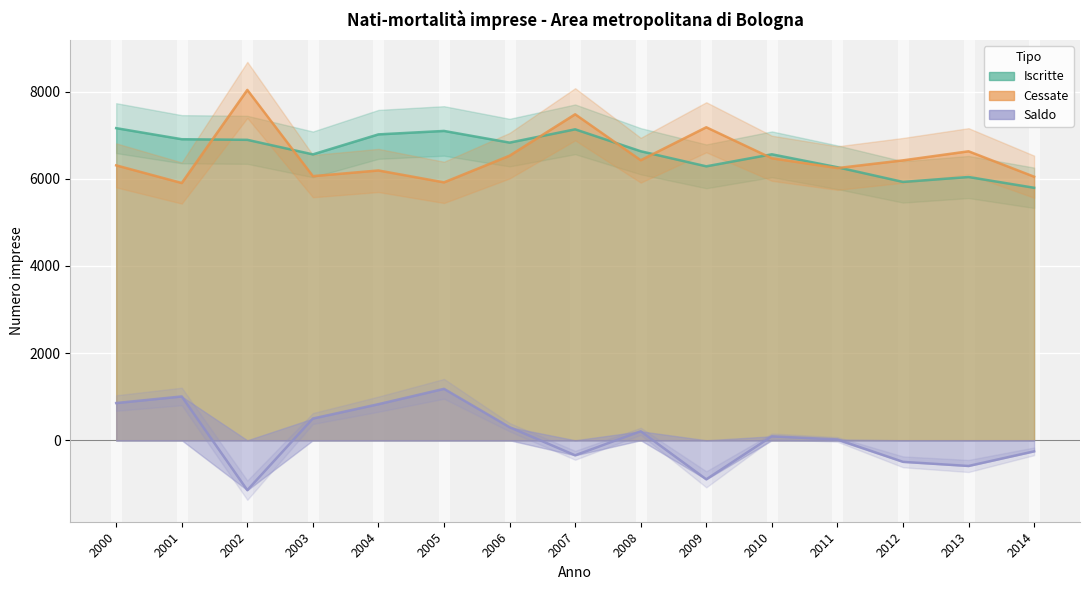

Is it true that Saldo equals -620 at 2002?

False